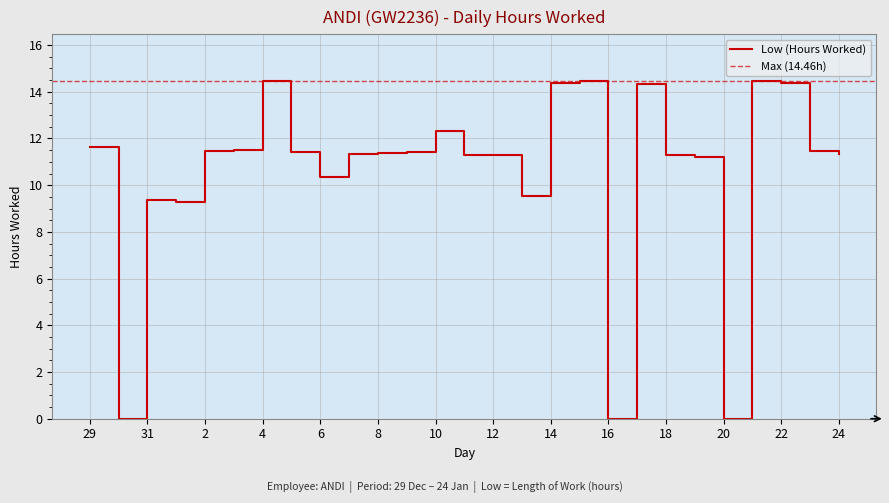

How many points are lower than both their immediate neighbors (excluding endpoints)?

6